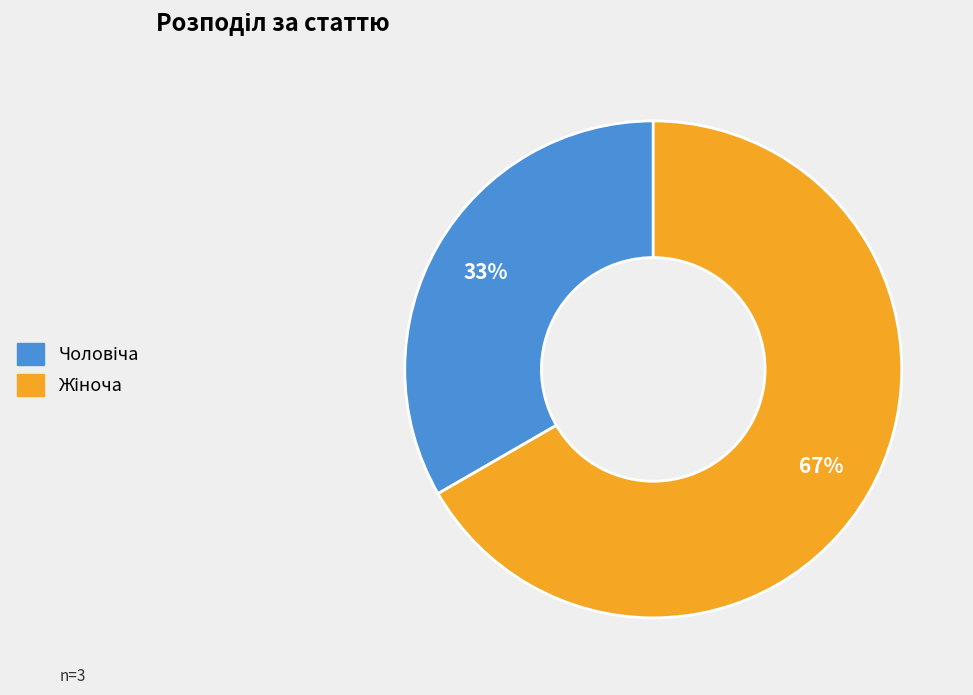

To the nearest percent, what is the average slice percentage?

50%